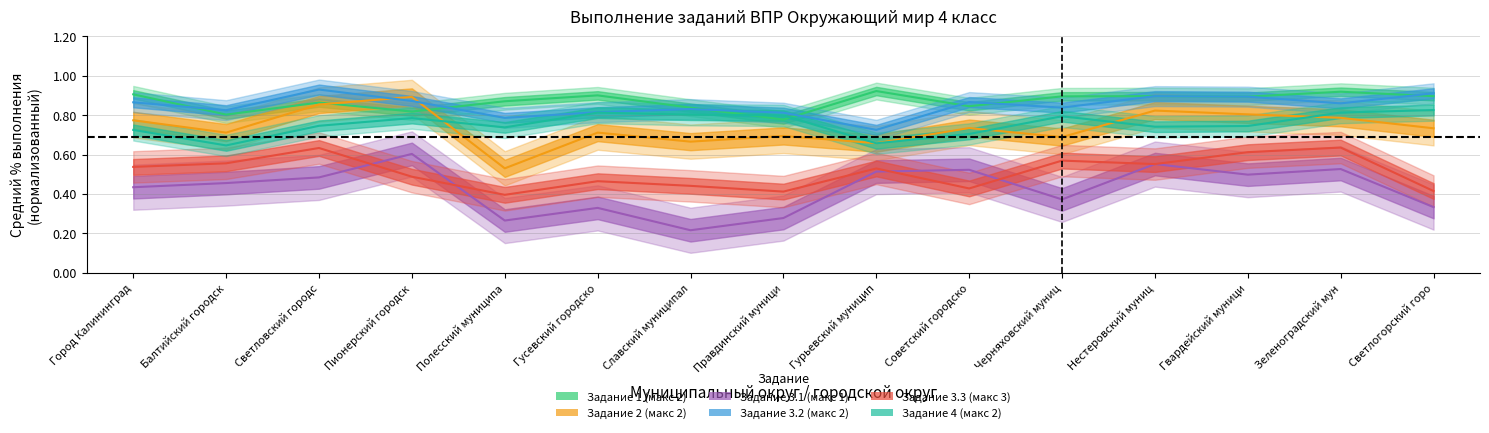

Is it true that Задание 1 (макс 2) equals 0.2 at Правдинский муници?

False